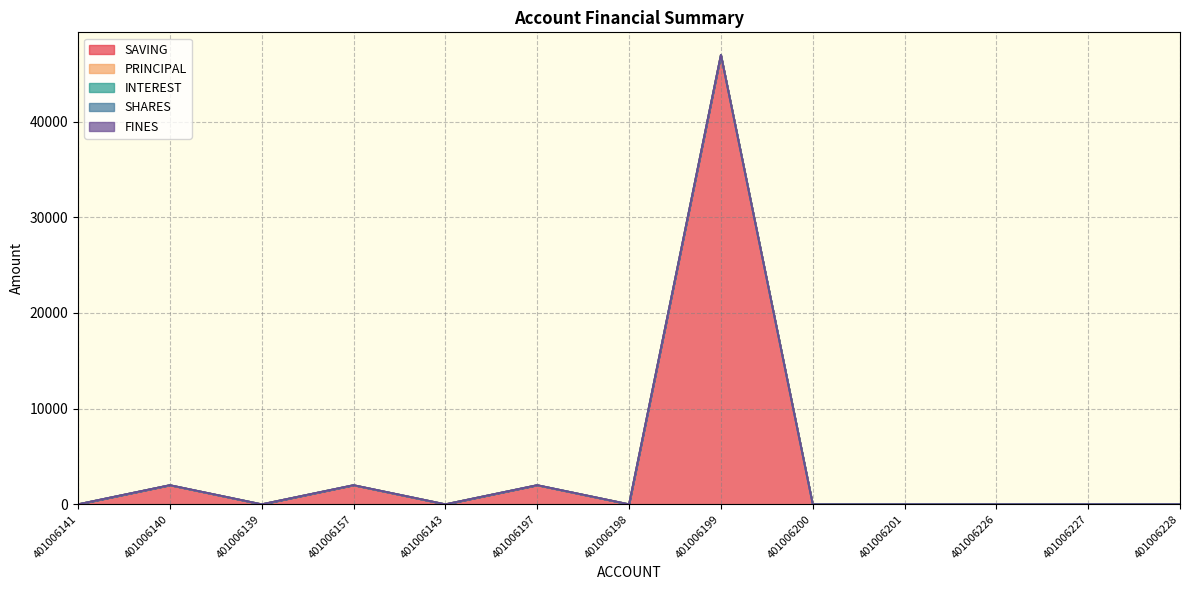

At 401006143, list the series in order from largest to smallest.

SAVING, PRINCIPAL, INTEREST, SHARES, FINES